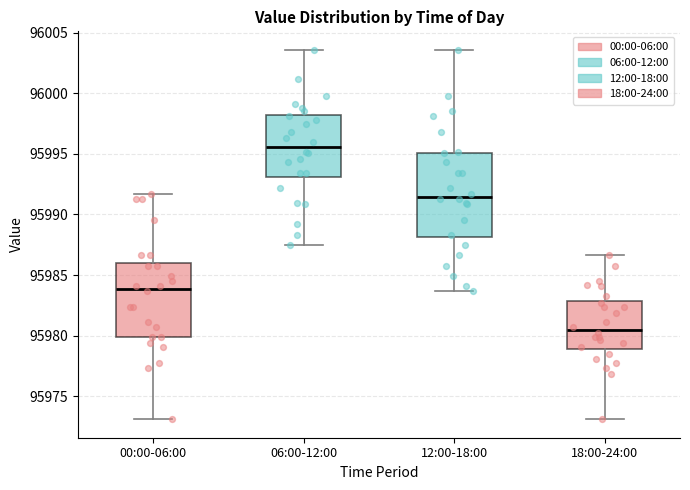

Reading left to right, read every box against the y-axis: the position of its median line, the range the box covers, and the ends of its whiskers. The values are not printed on the chart, so give them approximately, as read against the axis.

00:00-06:00: median 95984.0, box 95980.0 to 95986.0, whiskers 95973.0 to 95991.5
06:00-12:00: median 95995.5, box 95993.0 to 95998.0, whiskers 95987.5 to 96003.5
12:00-18:00: median 95991.5, box 95988.0 to 95995.0, whiskers 95983.5 to 96003.5
18:00-24:00: median 95980.5, box 95979.0 to 95983.0, whiskers 95973.0 to 95986.5